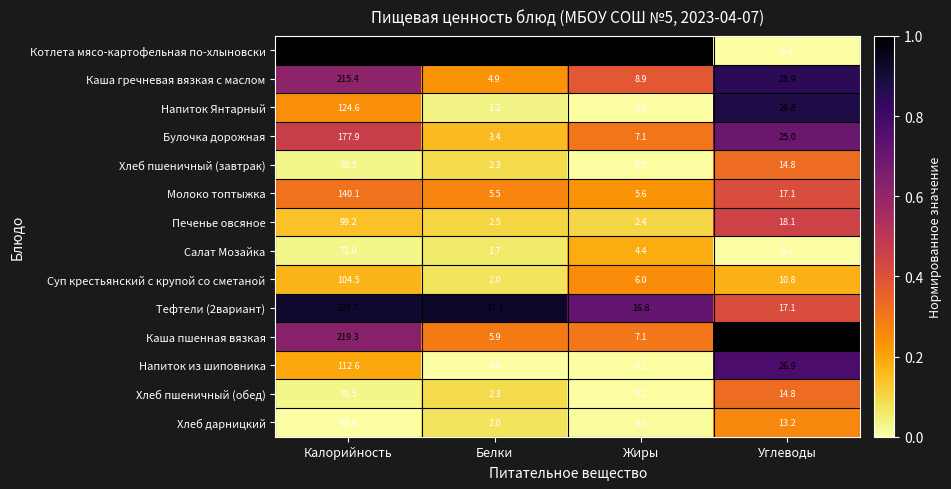

True or false: Напиток из шиповника has a value of 0.2 at Жиры.

True